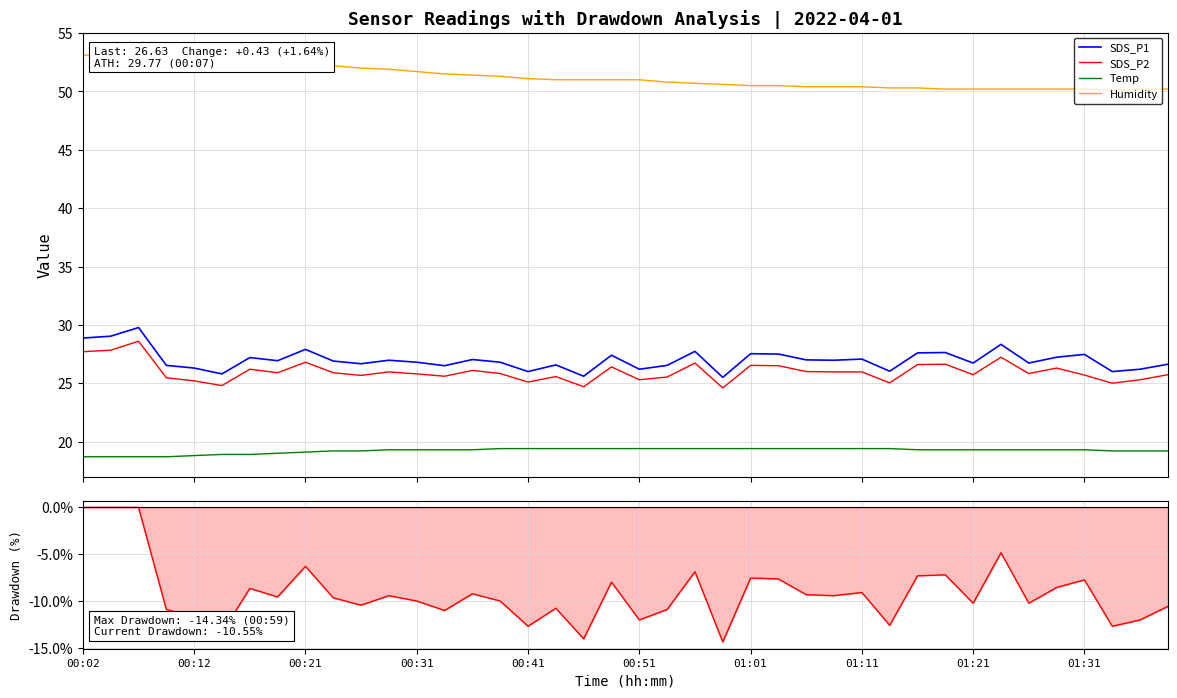

What is the sum of all Drawdown values?

-366.1